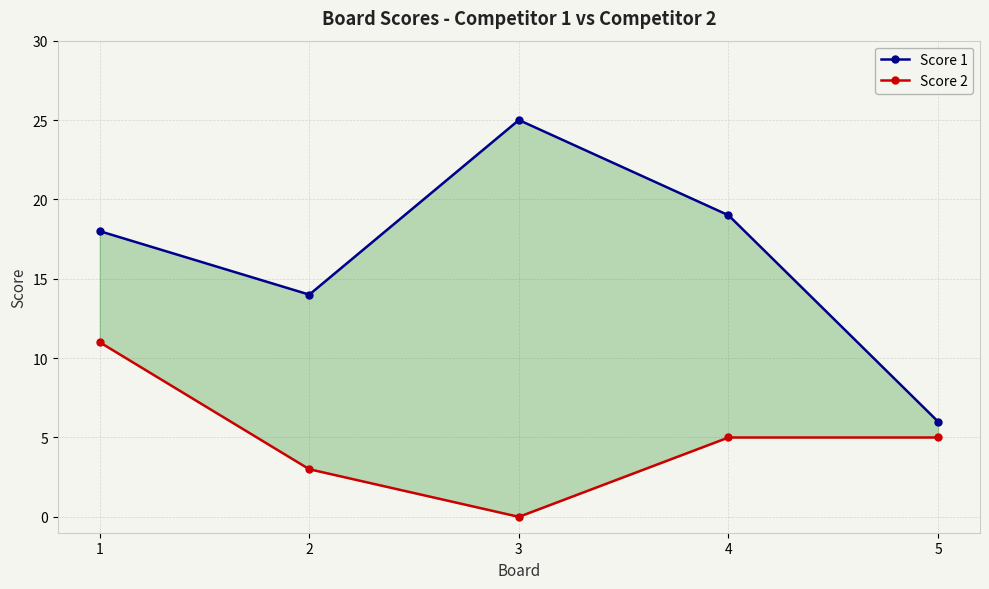

True or false: Score 1 and Score 2 intersect in this chart.

False